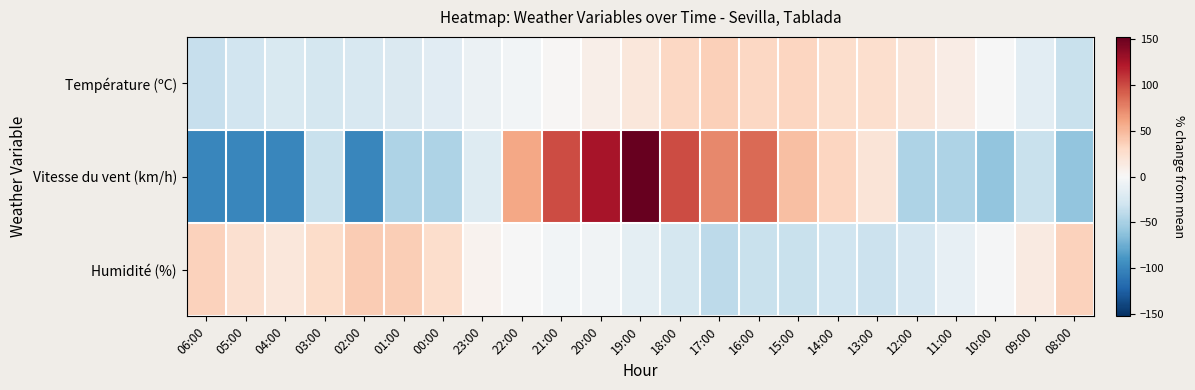

At 14:00, list the series in order from smallest to largest.

Humidité (%), Température (ºC), Vitesse du vent (km/h)